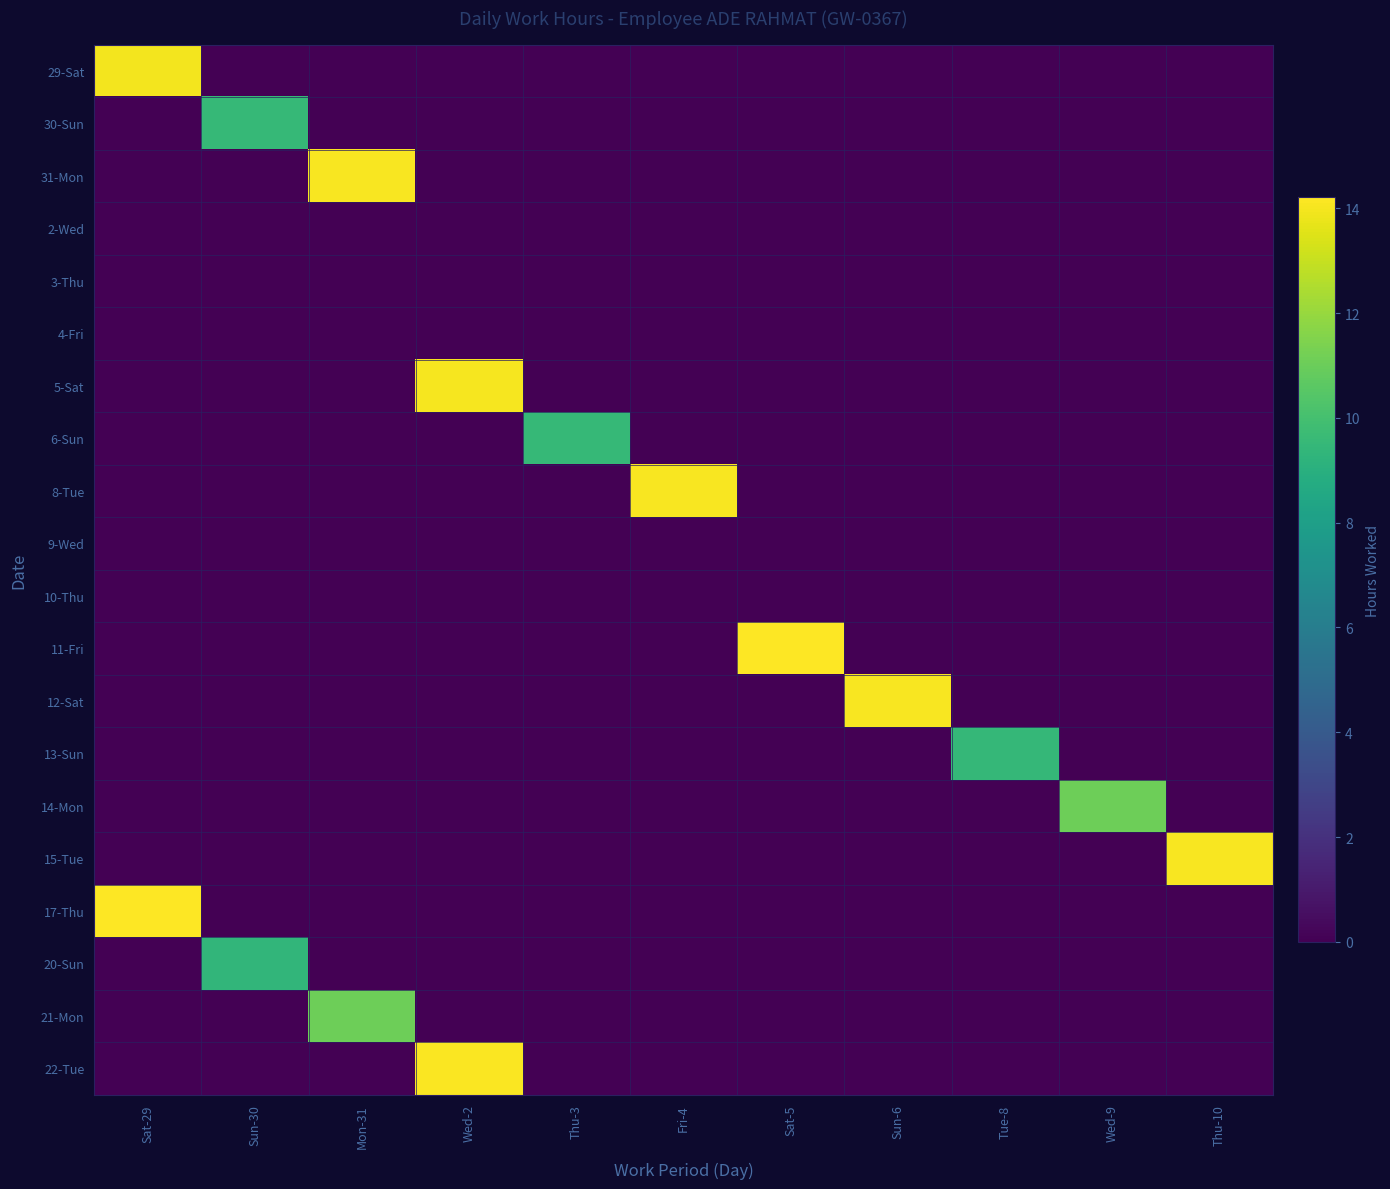

Reading left to right, what are all the values shown in this chart?

29-Sat: Sat-29=13.9	Sun-30=0.0	Mon-31=0.0	Wed-2=0.0	Thu-3=0.0	Fri-4=0.0	Sat-5=0.0	Sun-6=0.0	Tue-8=0.0	Wed-9=0.0	Thu-10=0.0
30-Sun: Sat-29=0.0	Sun-30=9.5	Mon-31=0.0	Wed-2=0.0	Thu-3=0.0	Fri-4=0.0	Sat-5=0.0	Sun-6=0.0	Tue-8=0.0	Wed-9=0.0	Thu-10=0.0
31-Mon: Sat-29=0.0	Sun-30=0.0	Mon-31=14.1	Wed-2=0.0	Thu-3=0.0	Fri-4=0.0	Sat-5=0.0	Sun-6=0.0	Tue-8=0.0	Wed-9=0.0	Thu-10=0.0
2-Wed: Sat-29=0.0	Sun-30=0.0	Mon-31=0.0	Wed-2=0.0	Thu-3=0.0	Fri-4=0.0	Sat-5=0.0	Sun-6=0.0	Tue-8=0.0	Wed-9=0.0	Thu-10=0.0
3-Thu: Sat-29=0.0	Sun-30=0.0	Mon-31=0.0	Wed-2=0.0	Thu-3=0.0	Fri-4=0.0	Sat-5=0.0	Sun-6=0.0	Tue-8=0.0	Wed-9=0.0	Thu-10=0.0
4-Fri: Sat-29=0.0	Sun-30=0.0	Mon-31=0.0	Wed-2=0.0	Thu-3=0.0	Fri-4=0.0	Sat-5=0.0	Sun-6=0.0	Tue-8=0.0	Wed-9=0.0	Thu-10=0.0
5-Sat: Sat-29=0.0	Sun-30=0.0	Mon-31=0.0	Wed-2=14.0	Thu-3=0.0	Fri-4=0.0	Sat-5=0.0	Sun-6=0.0	Tue-8=0.0	Wed-9=0.0	Thu-10=0.0
6-Sun: Sat-29=0.0	Sun-30=0.0	Mon-31=0.0	Wed-2=0.0	Thu-3=9.5	Fri-4=0.0	Sat-5=0.0	Sun-6=0.0	Tue-8=0.0	Wed-9=0.0	Thu-10=0.0
8-Tue: Sat-29=0.0	Sun-30=0.0	Mon-31=0.0	Wed-2=0.0	Thu-3=0.0	Fri-4=14.1	Sat-5=0.0	Sun-6=0.0	Tue-8=0.0	Wed-9=0.0	Thu-10=0.0
9-Wed: Sat-29=0.0	Sun-30=0.0	Mon-31=0.0	Wed-2=0.0	Thu-3=0.0	Fri-4=0.0	Sat-5=0.0	Sun-6=0.0	Tue-8=0.0	Wed-9=0.0	Thu-10=0.0
10-Thu: Sat-29=0.0	Sun-30=0.0	Mon-31=0.0	Wed-2=0.0	Thu-3=0.0	Fri-4=0.0	Sat-5=0.0	Sun-6=0.0	Tue-8=0.0	Wed-9=0.0	Thu-10=0.0
11-Fri: Sat-29=0.0	Sun-30=0.0	Mon-31=0.0	Wed-2=0.0	Thu-3=0.0	Fri-4=0.0	Sat-5=14.2	Sun-6=0.0	Tue-8=0.0	Wed-9=0.0	Thu-10=0.0
12-Sat: Sat-29=0.0	Sun-30=0.0	Mon-31=0.0	Wed-2=0.0	Thu-3=0.0	Fri-4=0.0	Sat-5=0.0	Sun-6=14.1	Tue-8=0.0	Wed-9=0.0	Thu-10=0.0
13-Sun: Sat-29=0.0	Sun-30=0.0	Mon-31=0.0	Wed-2=0.0	Thu-3=0.0	Fri-4=0.0	Sat-5=0.0	Sun-6=0.0	Tue-8=9.4	Wed-9=0.0	Thu-10=0.0
14-Mon: Sat-29=0.0	Sun-30=0.0	Mon-31=0.0	Wed-2=0.0	Thu-3=0.0	Fri-4=0.0	Sat-5=0.0	Sun-6=0.0	Tue-8=0.0	Wed-9=11.1	Thu-10=0.0
15-Tue: Sat-29=0.0	Sun-30=0.0	Mon-31=0.0	Wed-2=0.0	Thu-3=0.0	Fri-4=0.0	Sat-5=0.0	Sun-6=0.0	Tue-8=0.0	Wed-9=0.0	Thu-10=14.1
17-Thu: Sat-29=14.2	Sun-30=0.0	Mon-31=0.0	Wed-2=0.0	Thu-3=0.0	Fri-4=0.0	Sat-5=0.0	Sun-6=0.0	Tue-8=0.0	Wed-9=0.0	Thu-10=0.0
20-Sun: Sat-29=0.0	Sun-30=9.4	Mon-31=0.0	Wed-2=0.0	Thu-3=0.0	Fri-4=0.0	Sat-5=0.0	Sun-6=0.0	Tue-8=0.0	Wed-9=0.0	Thu-10=0.0
21-Mon: Sat-29=0.0	Sun-30=0.0	Mon-31=11.1	Wed-2=0.0	Thu-3=0.0	Fri-4=0.0	Sat-5=0.0	Sun-6=0.0	Tue-8=0.0	Wed-9=0.0	Thu-10=0.0
22-Tue: Sat-29=0.0	Sun-30=0.0	Mon-31=0.0	Wed-2=14.1	Thu-3=0.0	Fri-4=0.0	Sat-5=0.0	Sun-6=0.0	Tue-8=0.0	Wed-9=0.0	Thu-10=0.0